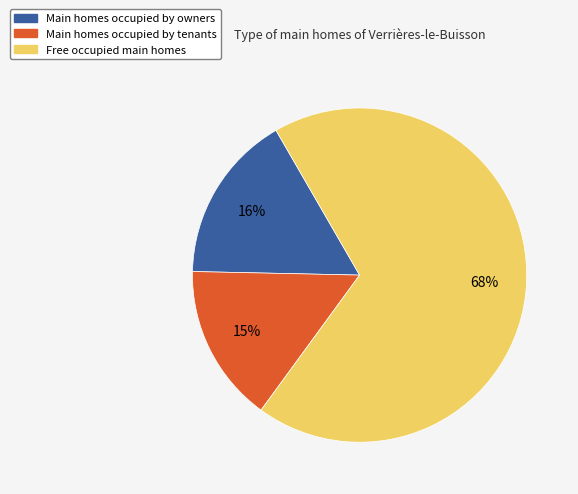

Is there any slice that represents more than half of the pie?

Yes